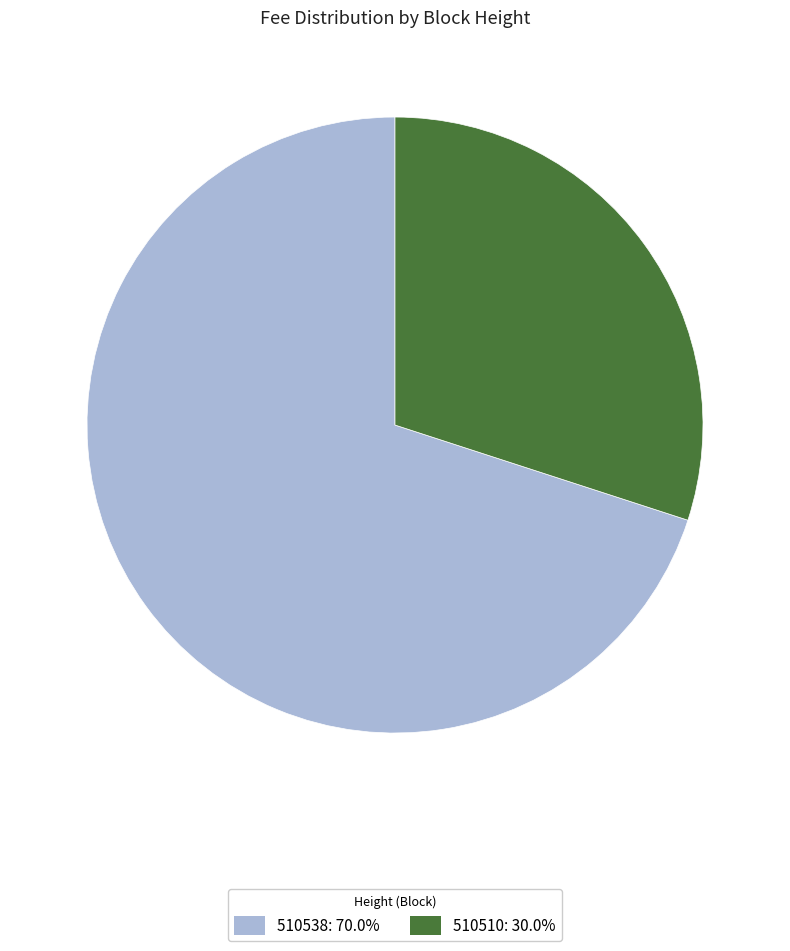

Is it true that 510538 is 85% of the pie?

False